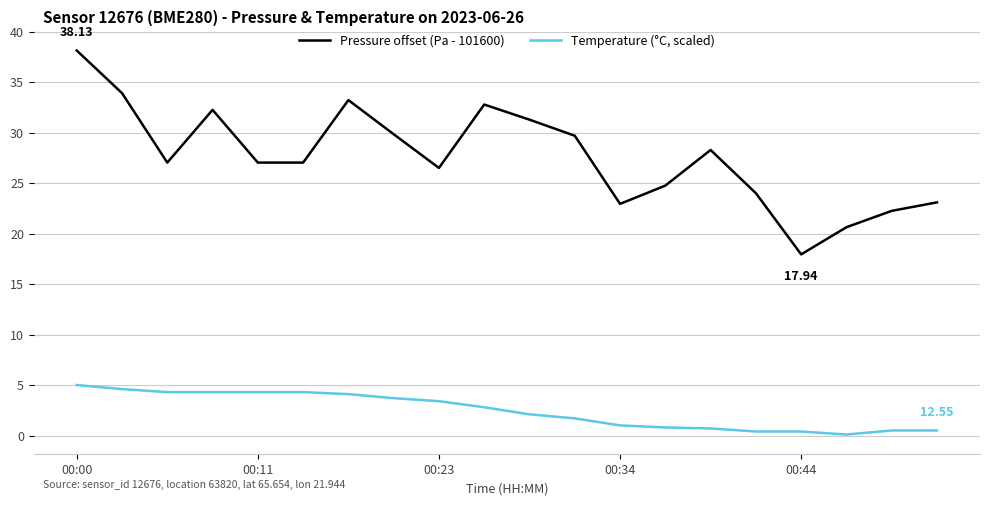

Which series has the largest total across all categories?

Pressure offset (Pa - 101600)